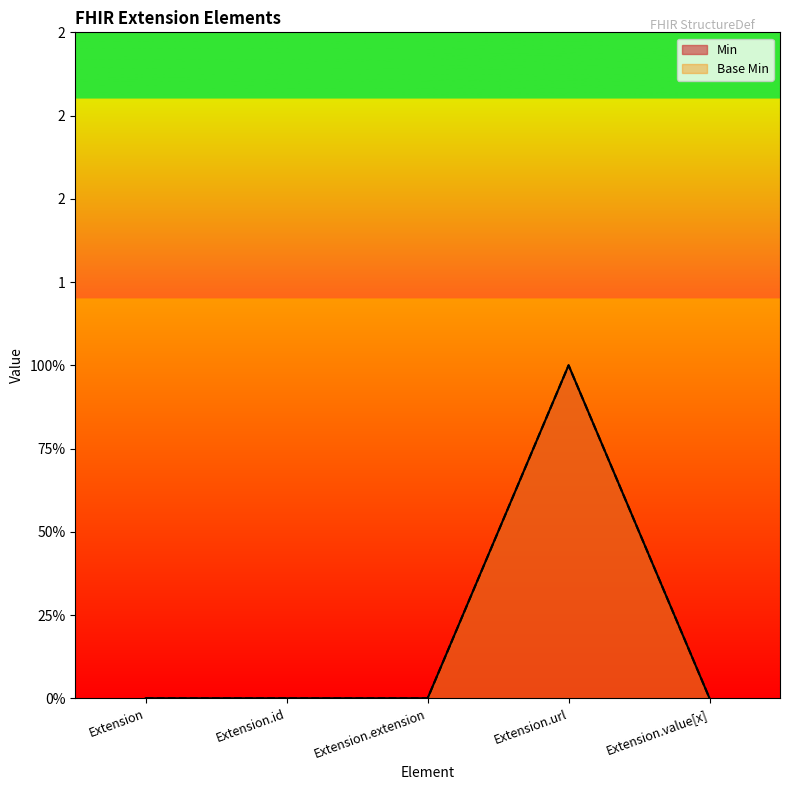

True or false: Min and Base Min intersect in this chart.

False